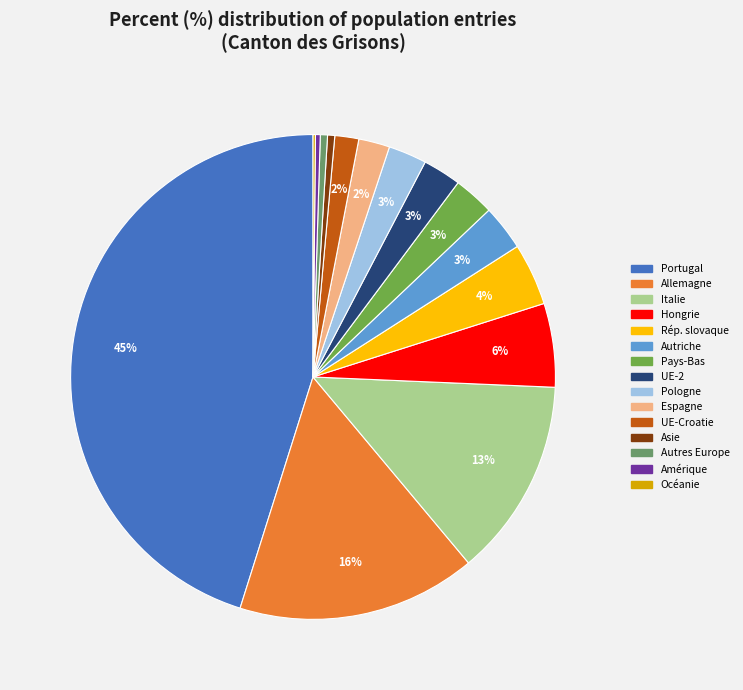

To the nearest percent, what is the average slice percentage?

7%